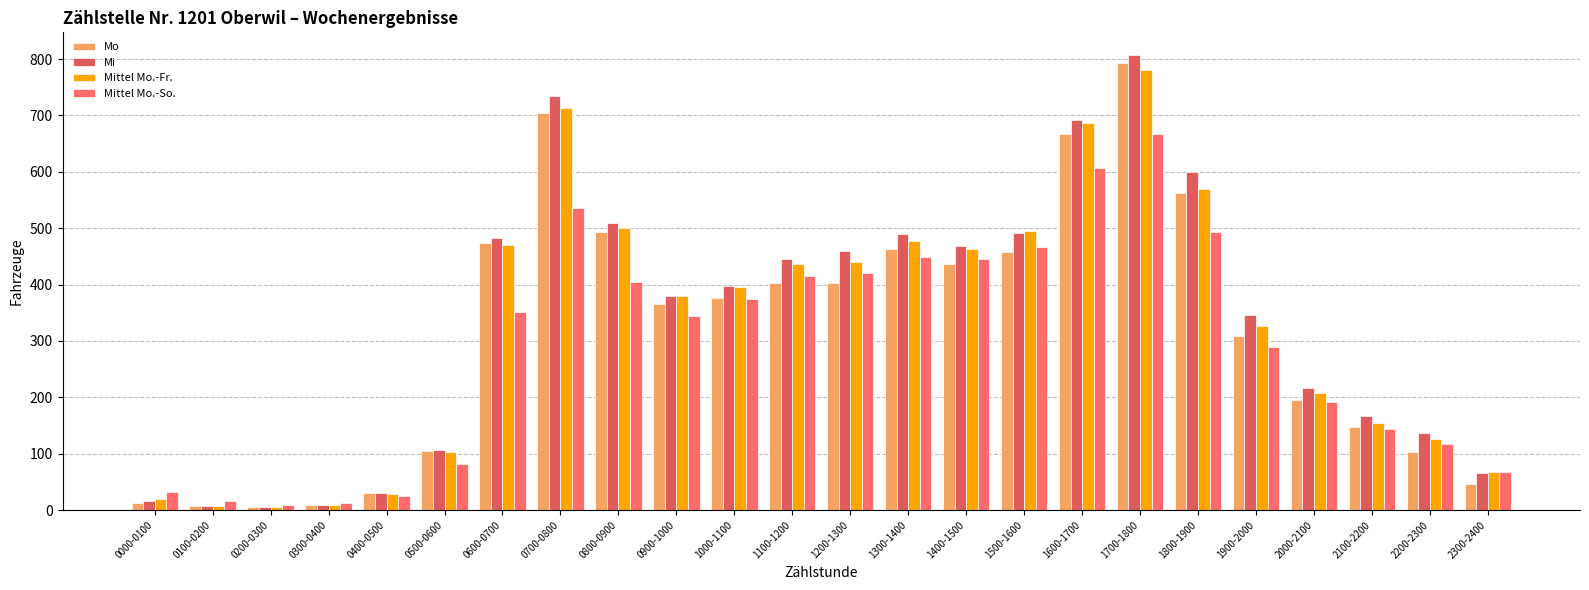

Count the number of data series in this chart.

4